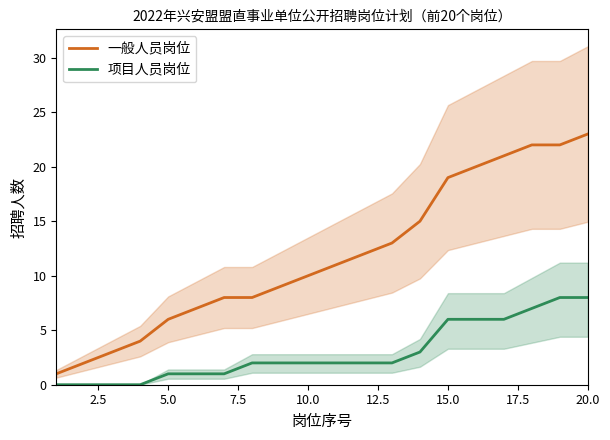

True or false: 一般人员岗位 and 项目人员岗位 cross at least once.

False